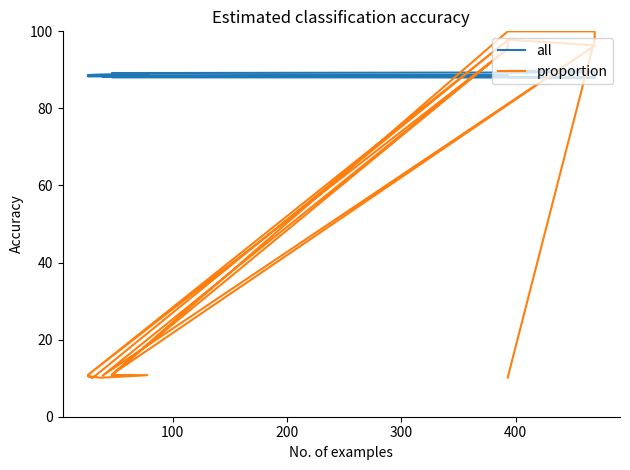

Reading left to right, list all the values displayed in this chart.

all: 89.8	89.6	89.6	89.3	89.3	89.2	89.1	89.0	88.8	88.7	88.6	88.6	88.4	88.4	88.2	88.1	88.1	88.1	88.1	87.9
proportion: 10.2	97.9	100.0	100.0	100.0	10.8	10.9	10.8	10.1	10.5	10.0	97.7	10.8	95.5	10.7	96.3	11.0	95.6	97.8	96.4